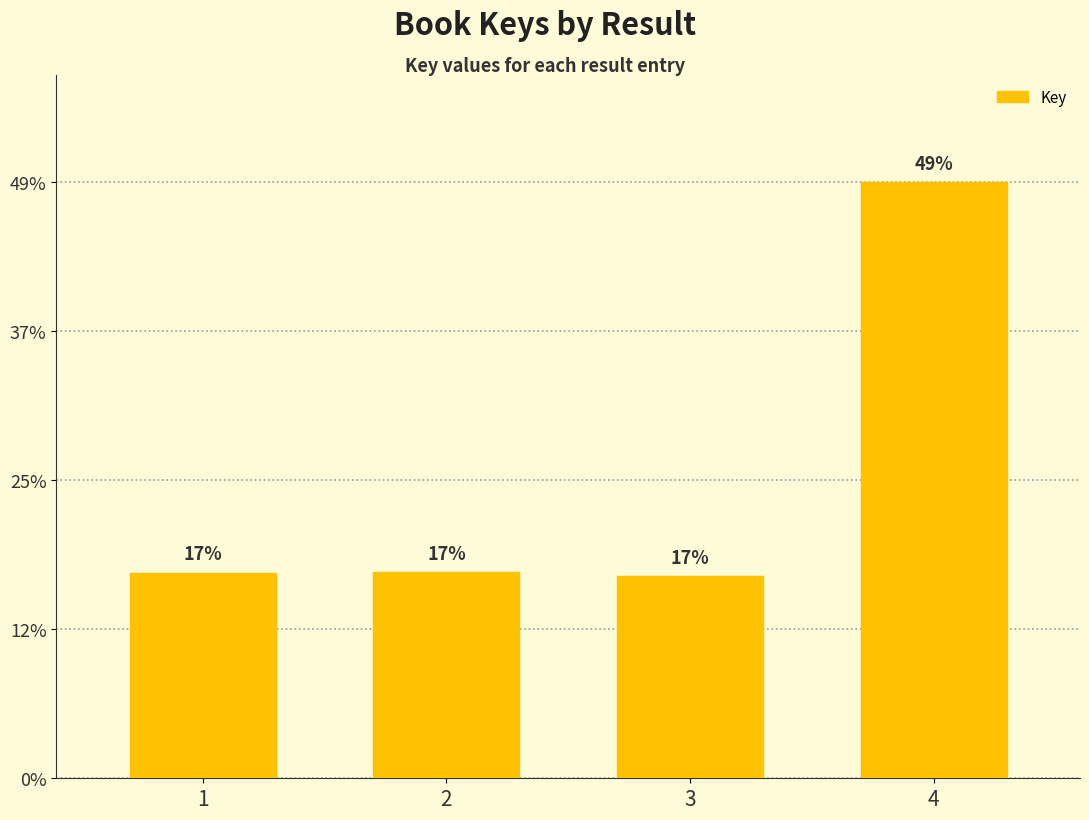

Which category has the highest value across all series?

4